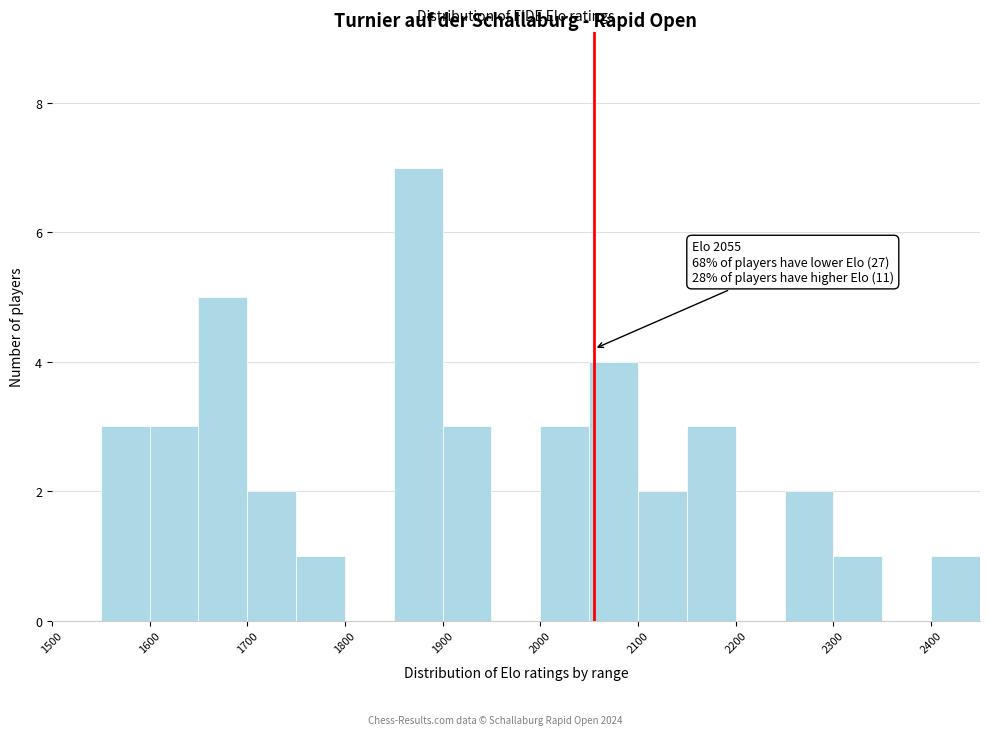

Which range on the x-axis has the tallest bar?

1850 to 1900